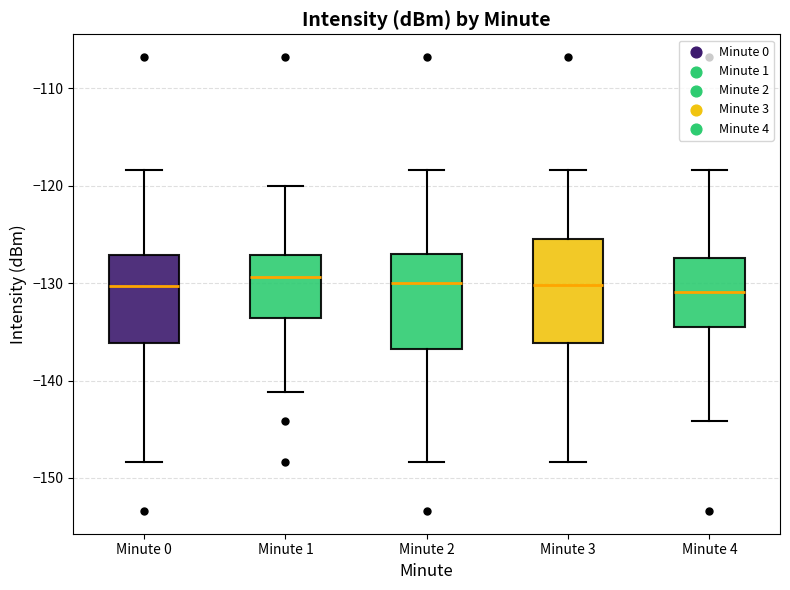

Reading left to right, transcribe this box plot: for each box, give where its median line is, the range the box spans, and where its two whiskers end, as read against the y-axis. The values are not printed on the chart, so give them approximately, as read against the axis.

Minute 0: median -130, box -136 to -127, whiskers -148 to -118
Minute 1: median -129, box -134 to -127, whiskers -141 to -120
Minute 2: median -130, box -137 to -127, whiskers -148 to -118
Minute 3: median -130, box -136 to -125, whiskers -148 to -118
Minute 4: median -131, box -134 to -127, whiskers -144 to -118